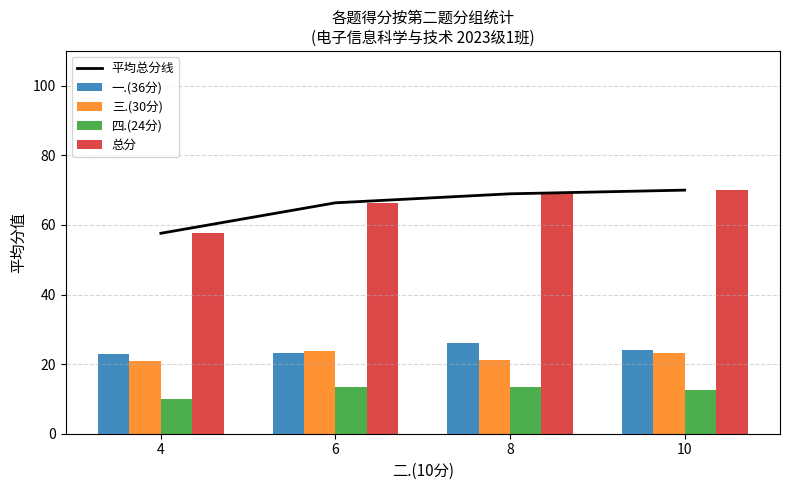

List the series in order of their peak value, highest first.

平均总分线, 总分, 一.(36分), 三.(30分), 四.(24分)